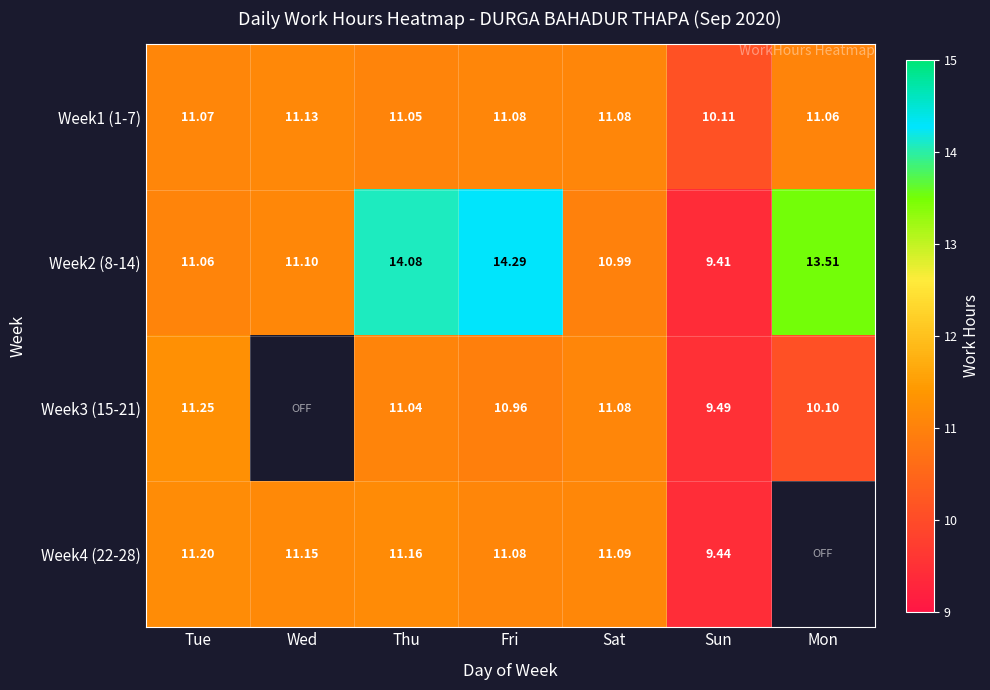

Is the value of Week1 (1-7) at Fri greater than the value of Week4 (22-28) at Thu?

No